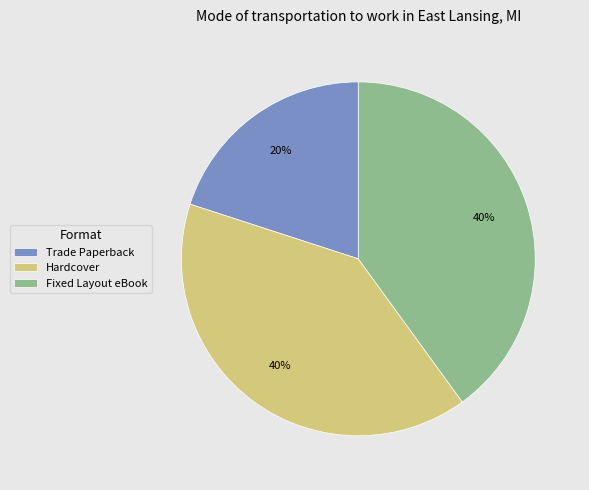

What is the smallest slice in the pie chart?

Trade Paperback